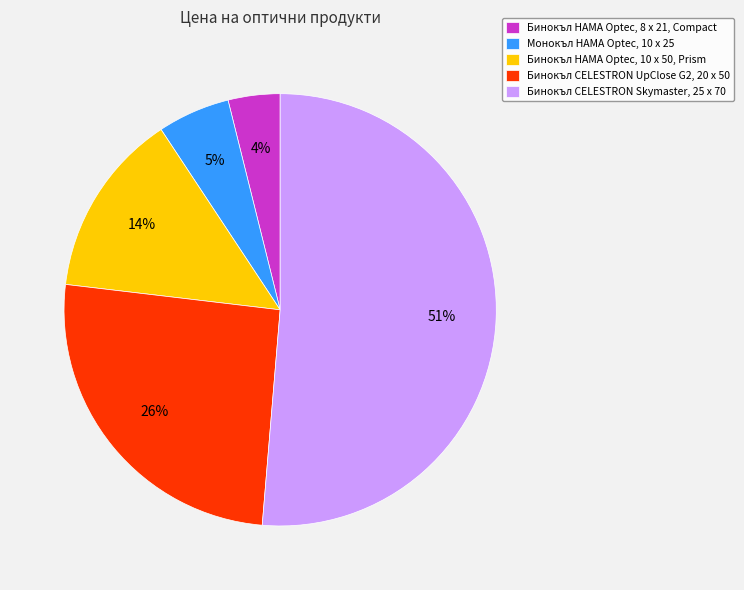

Between Бинокъл CELESTRON Skymaster, 25 x 70 and Монокъл HAMA Optec, 10 x 25, which is larger?

Бинокъл CELESTRON Skymaster, 25 x 70